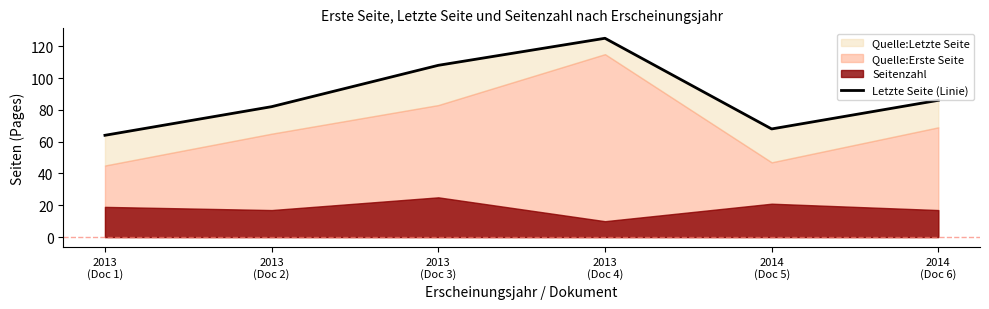

What value does the data have at 2013
(Doc 4), to the nearest 5?

125